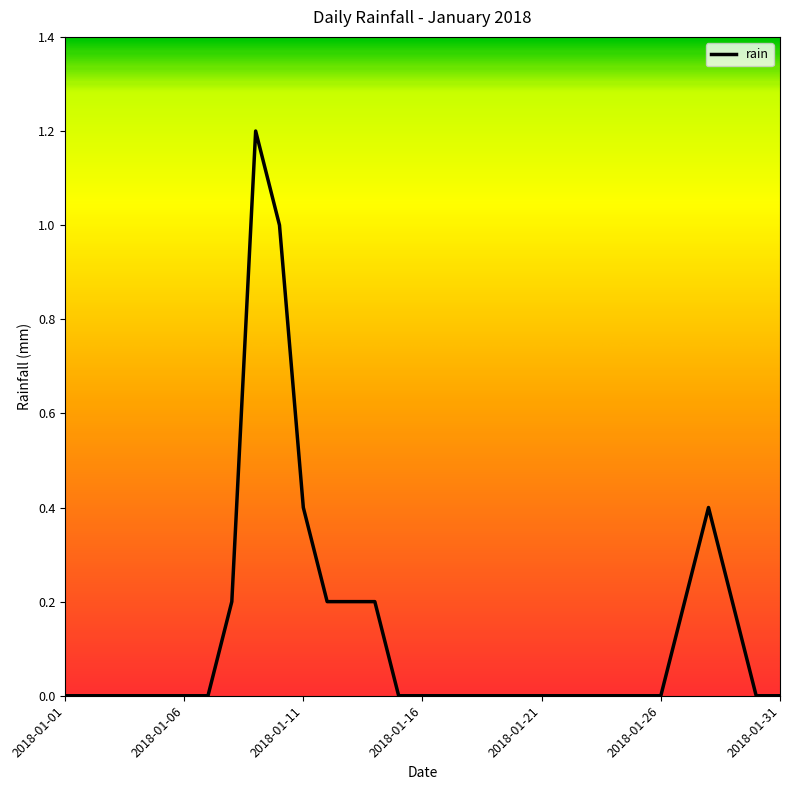

Does the chart display data point markers on the line(s)?

No